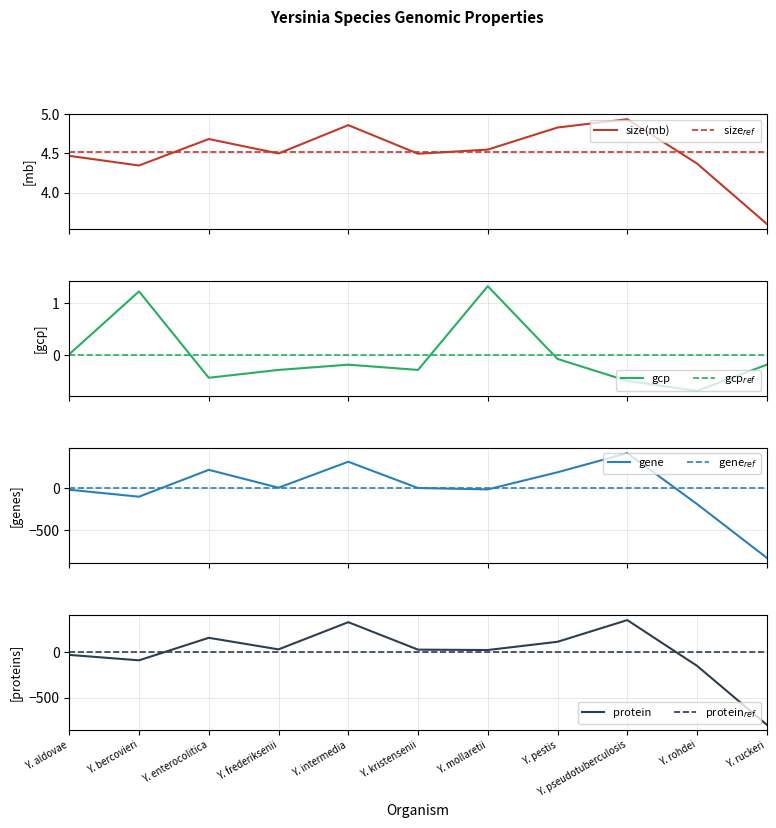

The value of size(mb) at Y. mollaretii is 2.2. True or false?

False